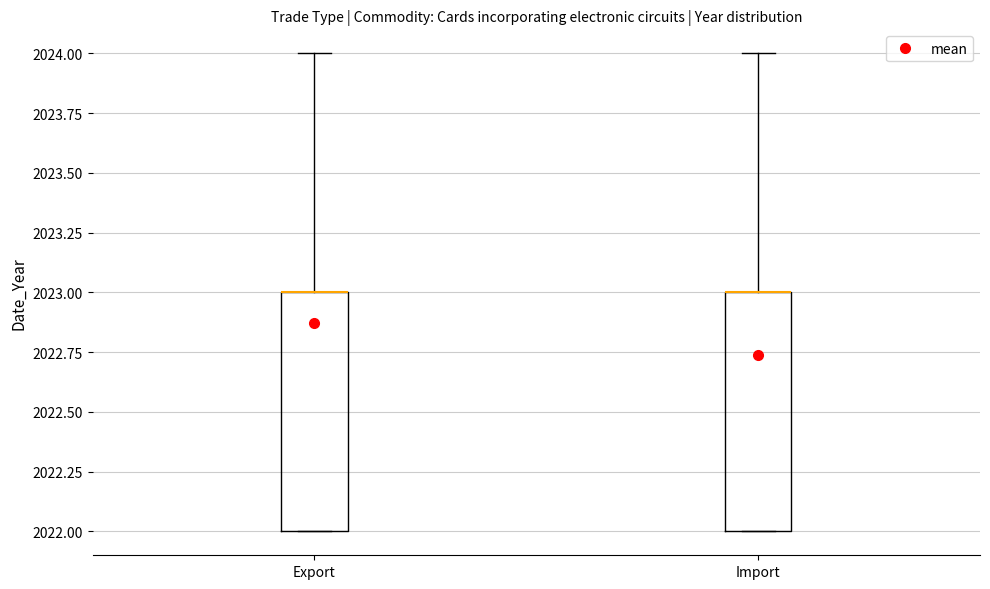

Where does the upper whisker of the box for Export end on the y-axis? The values are not printed on the chart, so give them approximately, as read against the axis.

2024